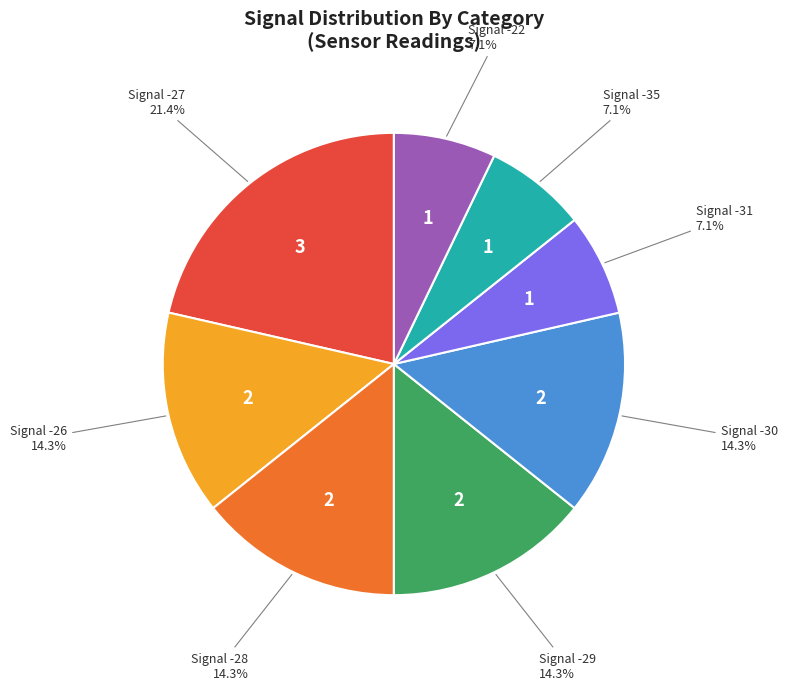

Does Signal -22 account for over 50% of the chart?

No